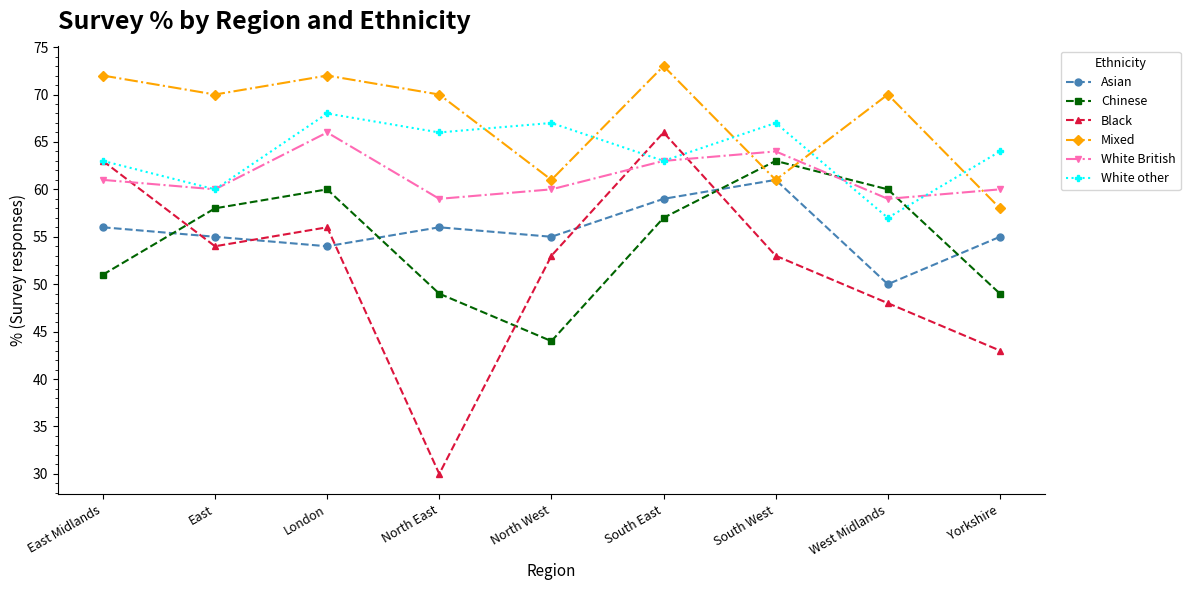

The Black series shows 53 at South West. True or false?

True